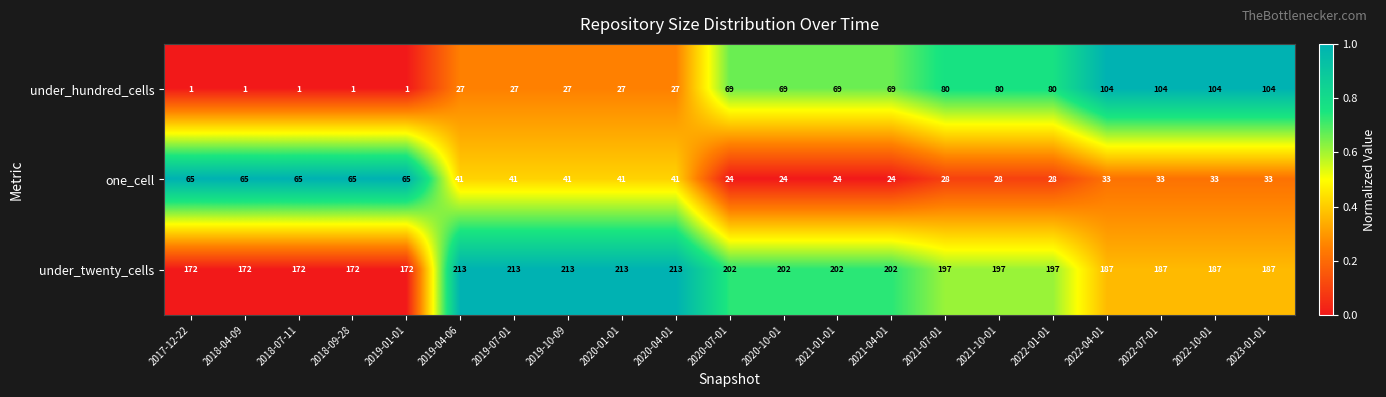

What is the spread (max minus min) of values at 2022-07-01?

154